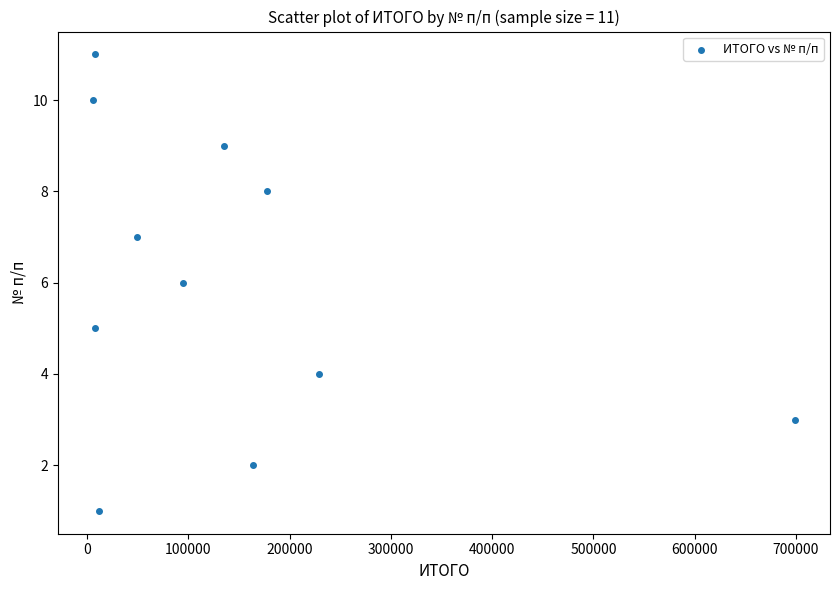

What is the range of X values (max minus min)?

693195